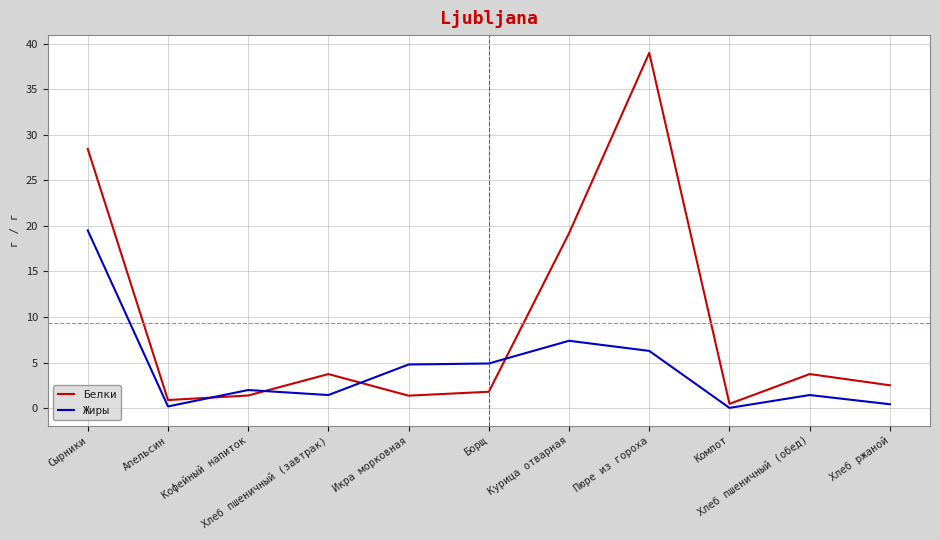

What is the difference between the maximum and minimum values in the Жиры series?

19.5